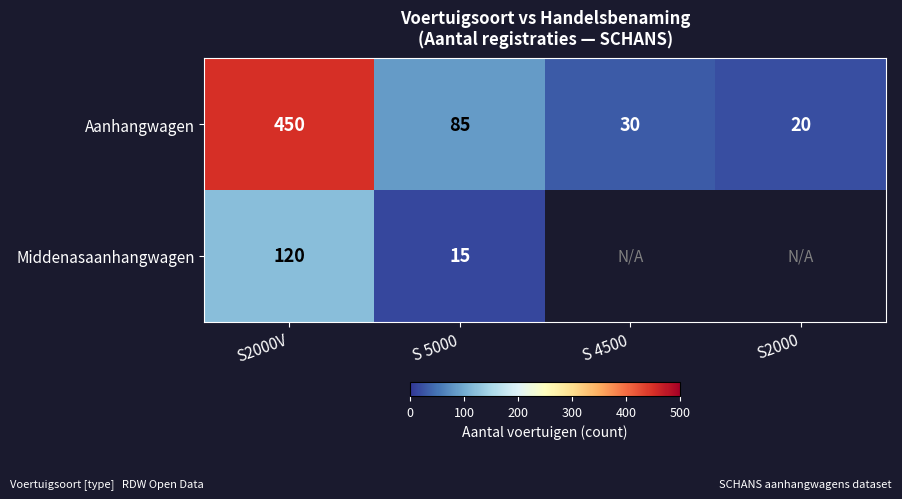

List the labels in order of Aanhangwagen value, smallest first.

S2000, S 4500, S 5000, S2000V